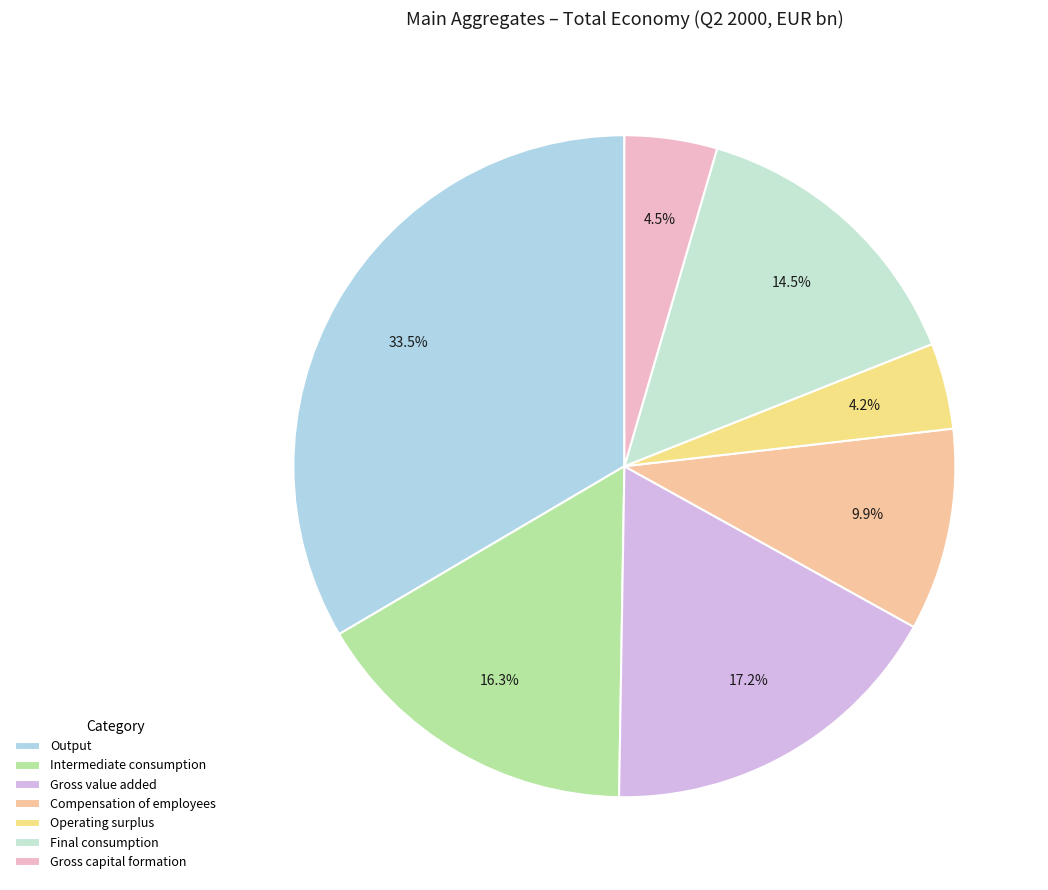

Count the number of slices in the pie.

7